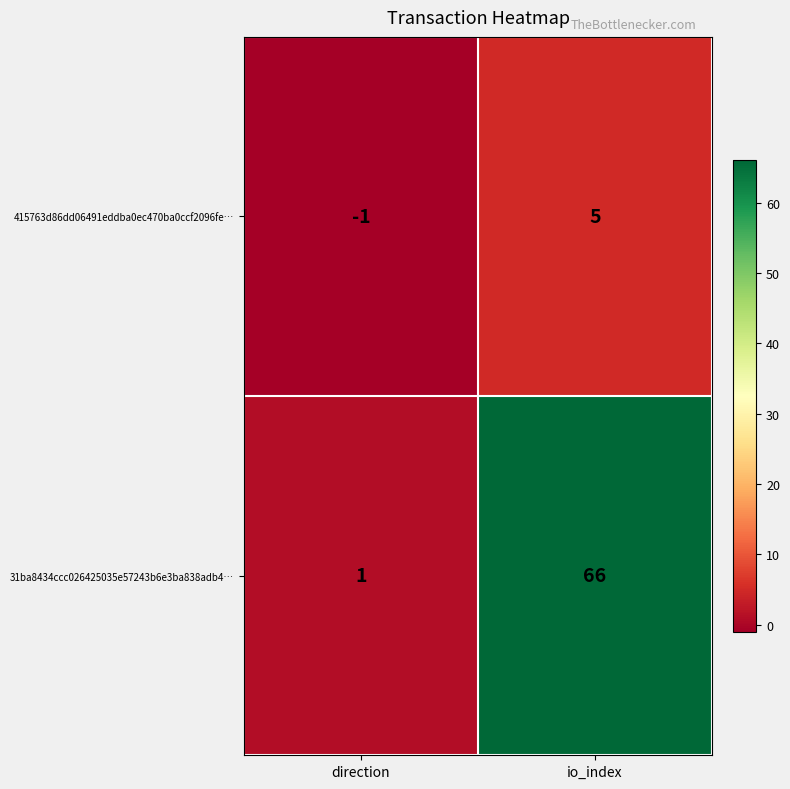

Between direction and io_index, which series saw the biggest shift?

31ba8434ccc026425035e57243b6e3ba838adb4…